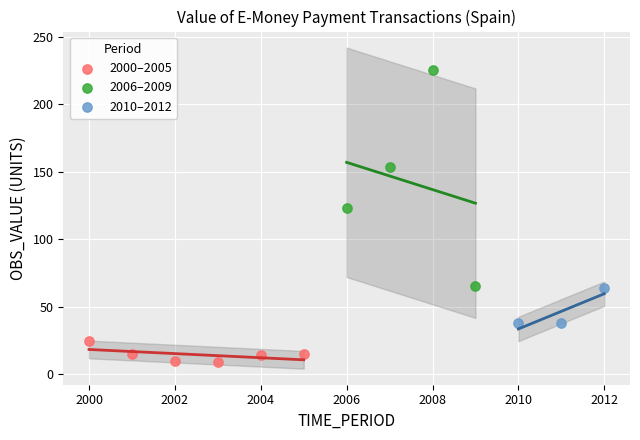

Which series has the largest Y range (max minus min)?

2006–2009